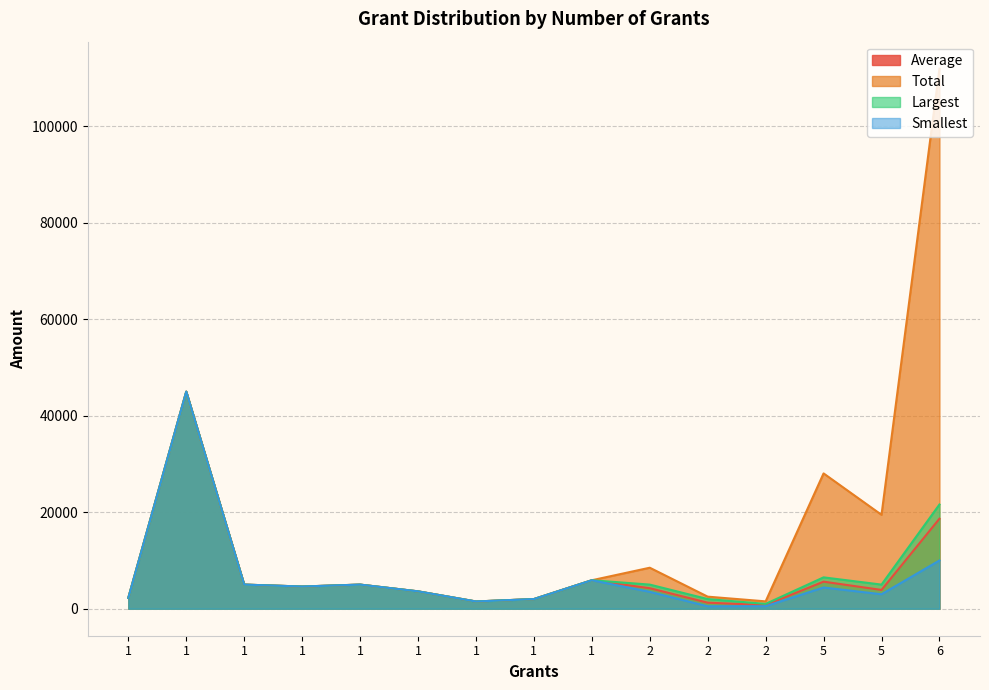

What is the total value across all series at 1?

9000